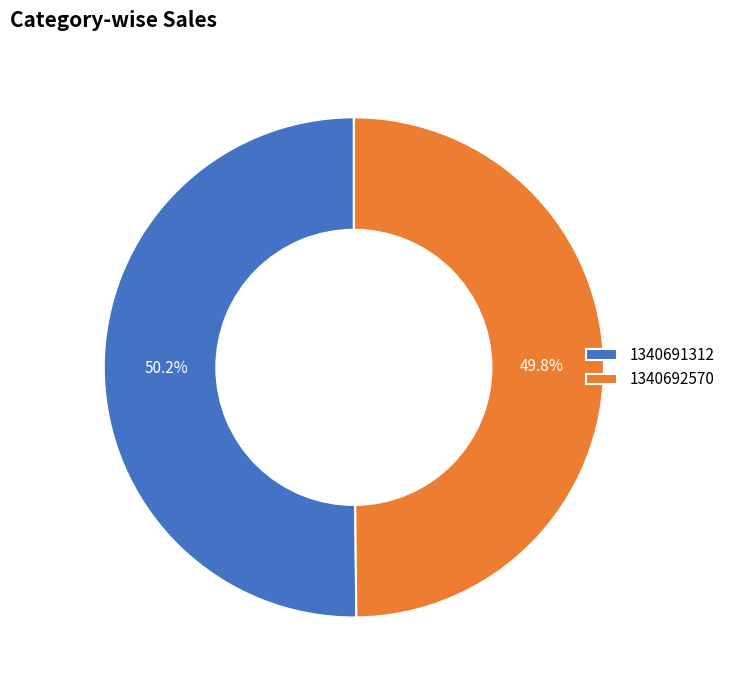

Is there a majority slice in this chart?

Yes